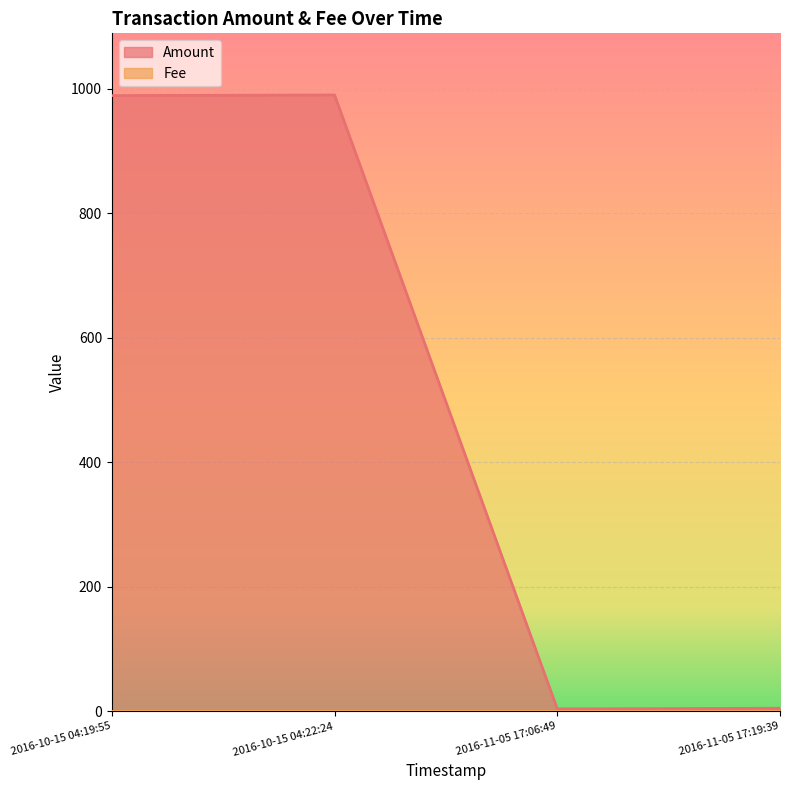

How many lines are shown in the chart?

2